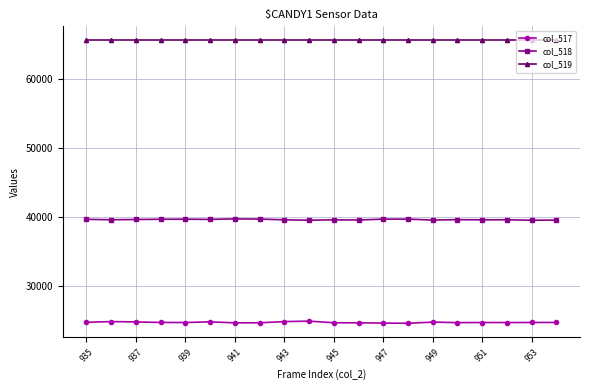

True or false: col_519 and col_518 intersect in this chart.

False